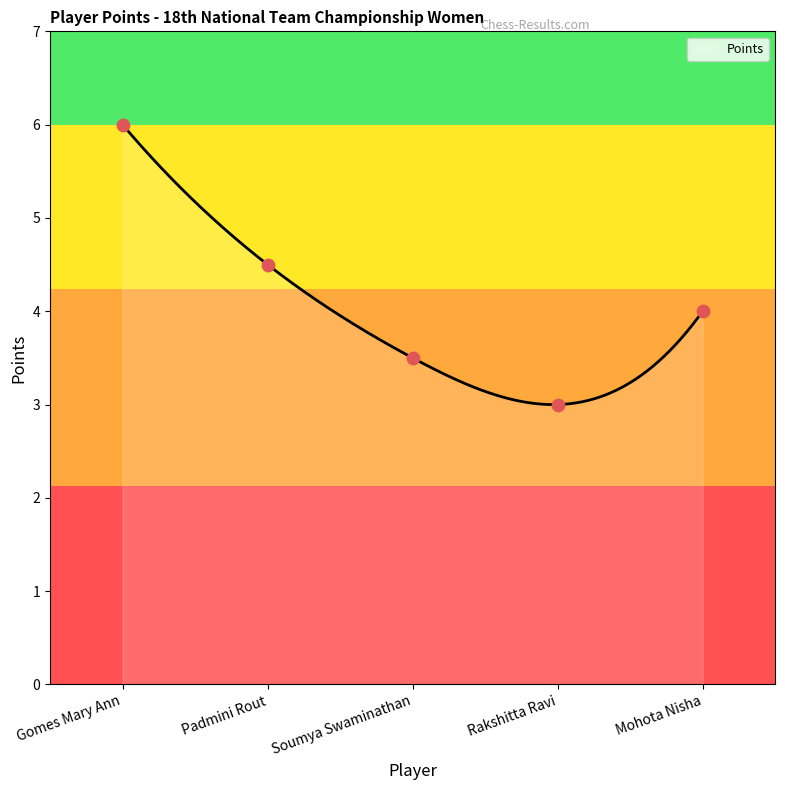

What is the change in value from Soumya Swaminathan to Mohota Nisha?

+0.5